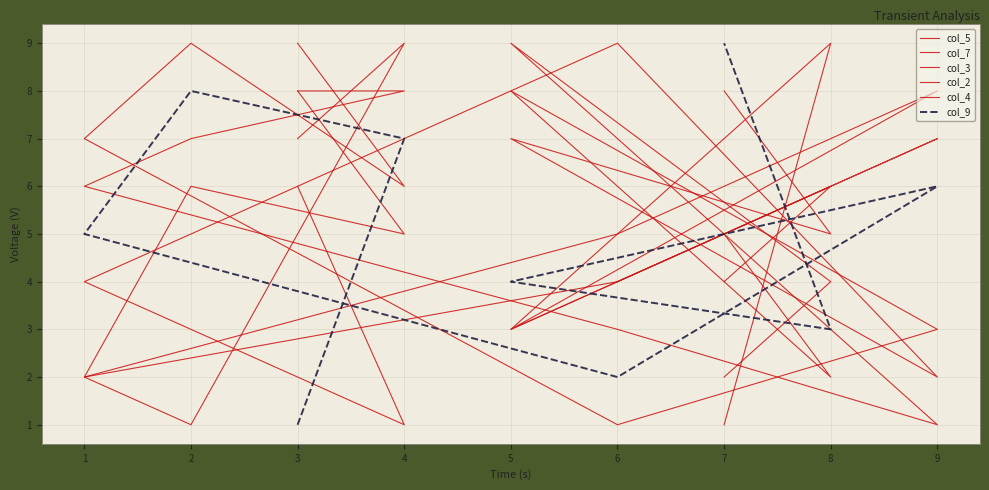

What is the value of the col_5 point at the 1st from the left?

8